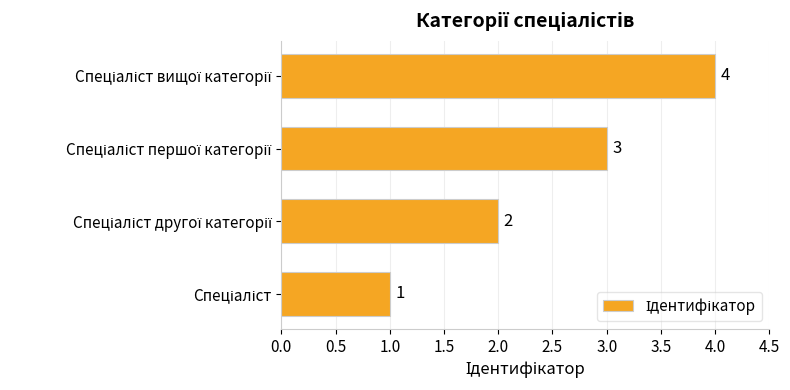

How many values are between 2 and 4?

3